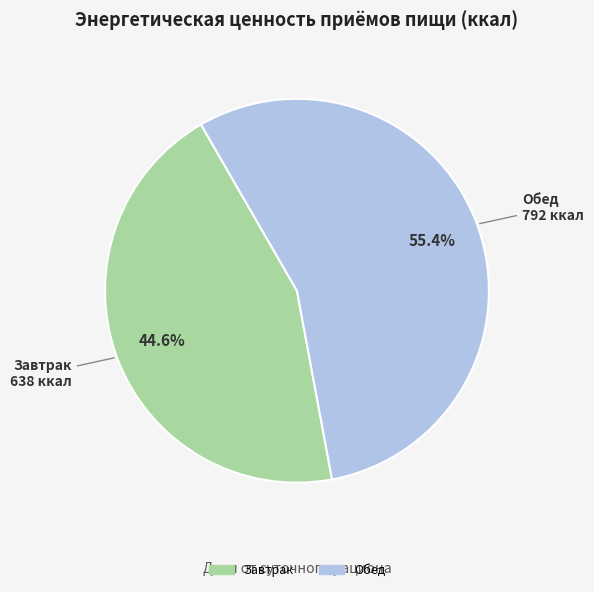

Is Завтрак the majority of the pie?

No